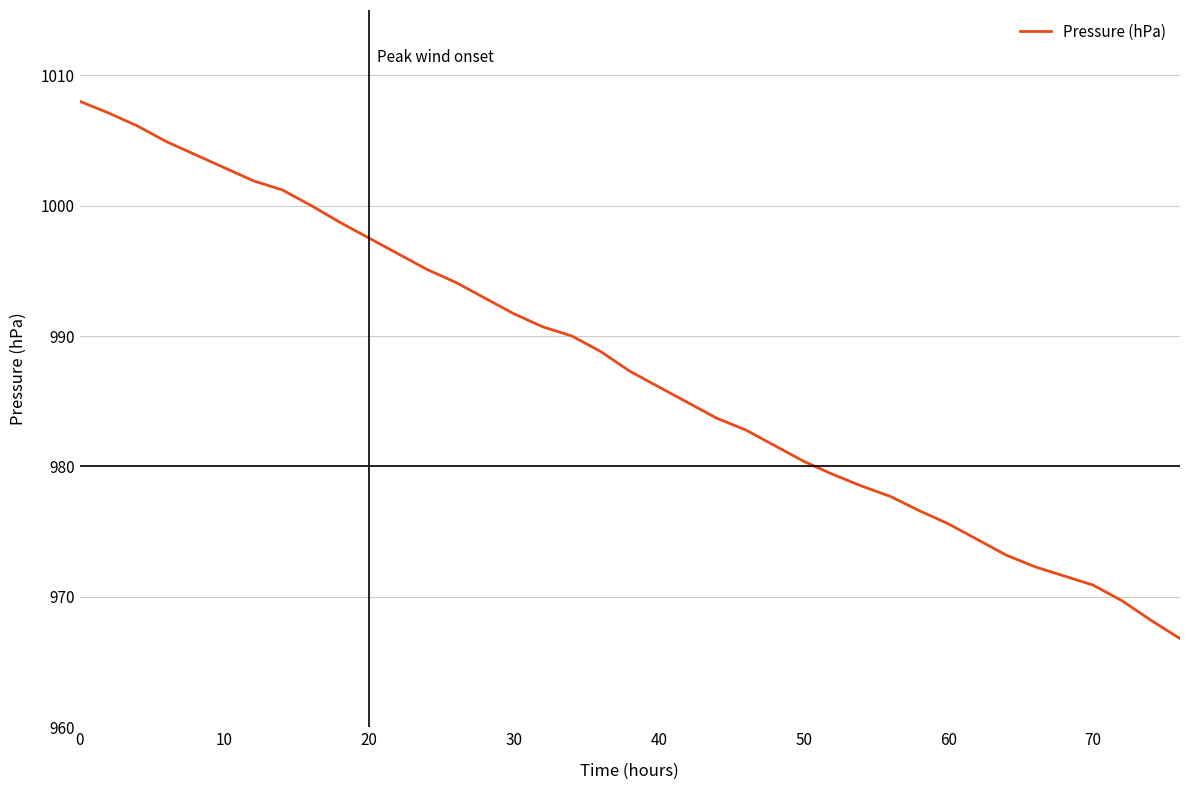

What is the greatest value displayed?

1008.0